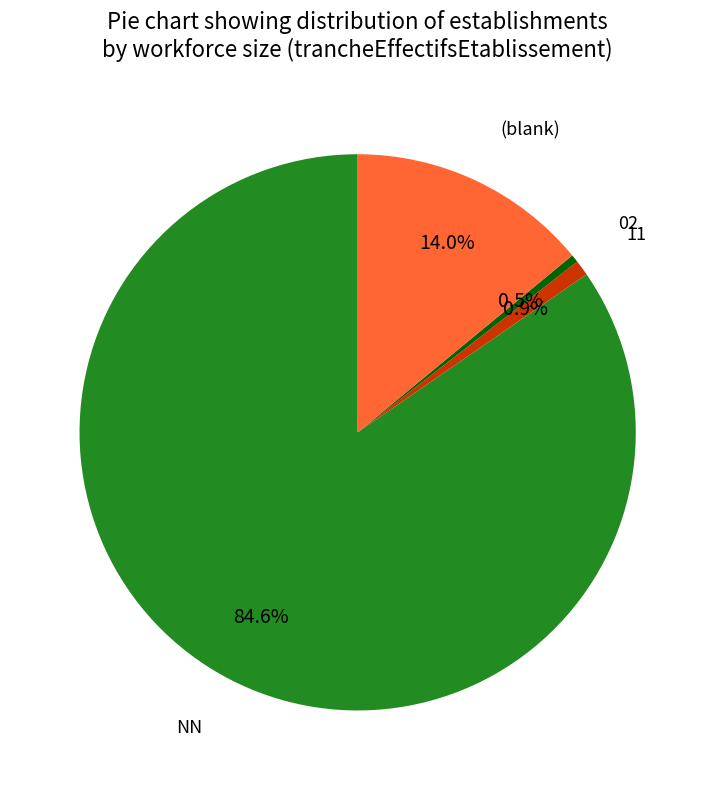

Is the sum of 02 and NN greater than half?

Yes